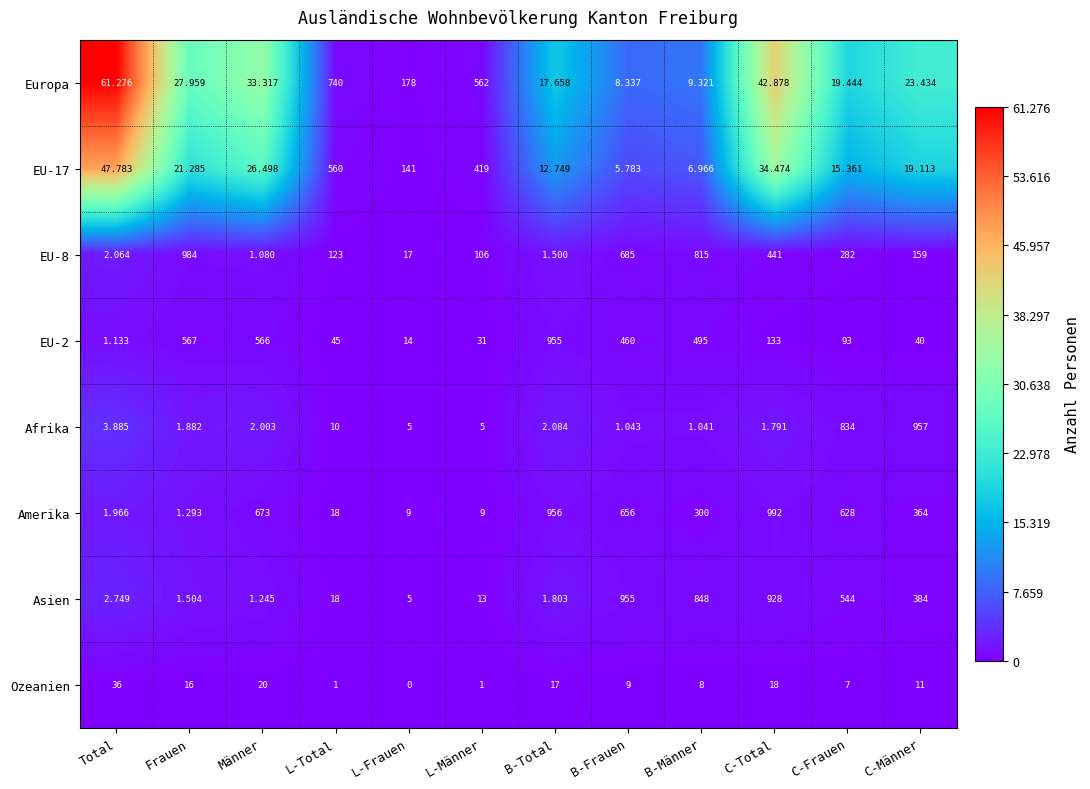

Which label corresponds to the smallest value in the chart?

L-Frauen